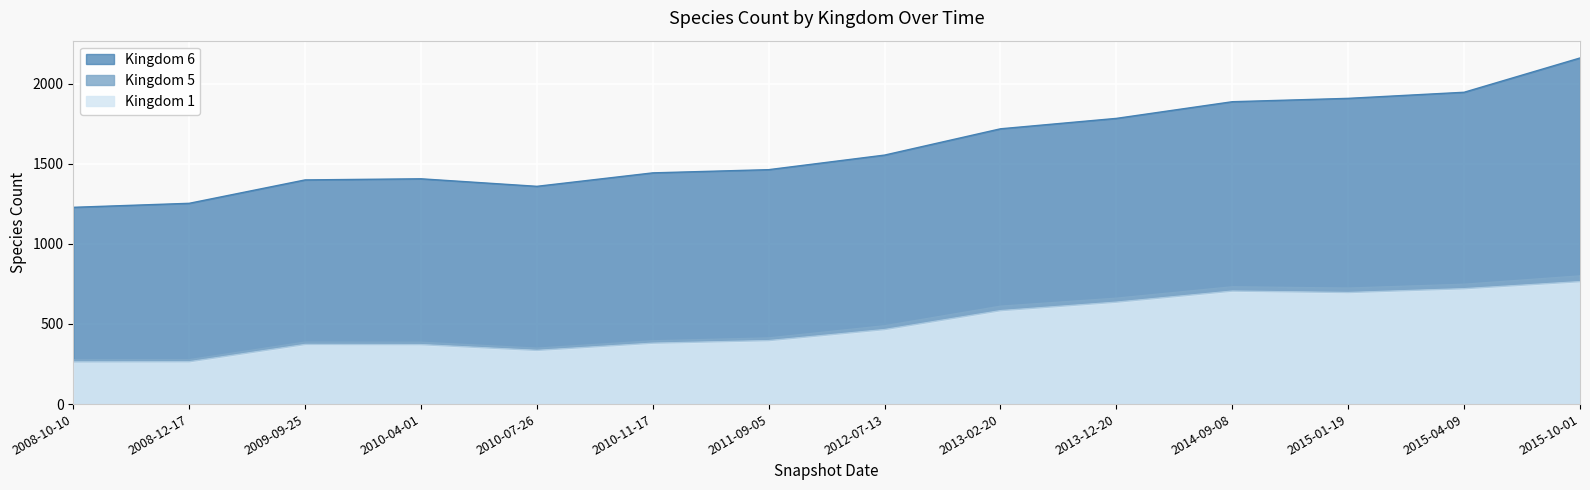

At which category is the sum across all series the highest?

2015-10-01